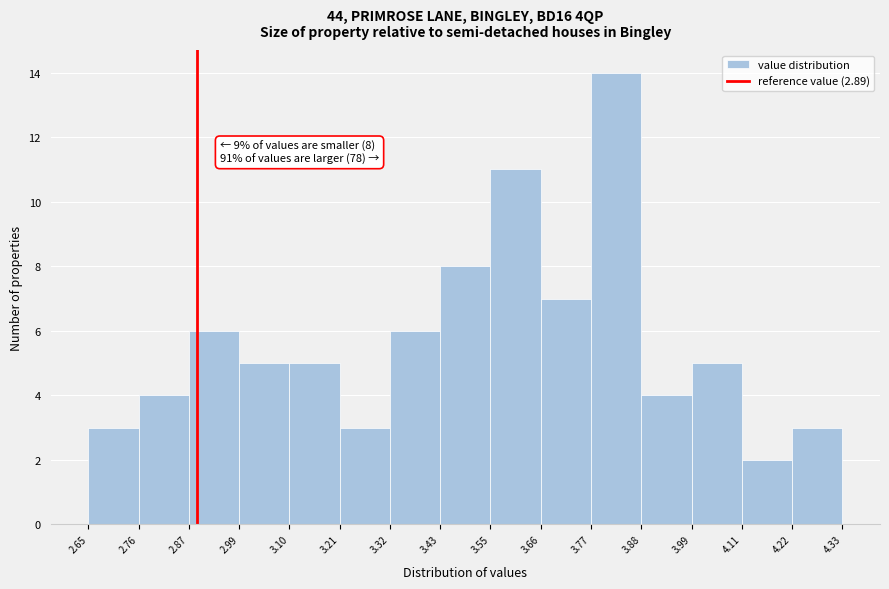

Over which range of the x-axis is the bar tallest?

3.77 to 3.88